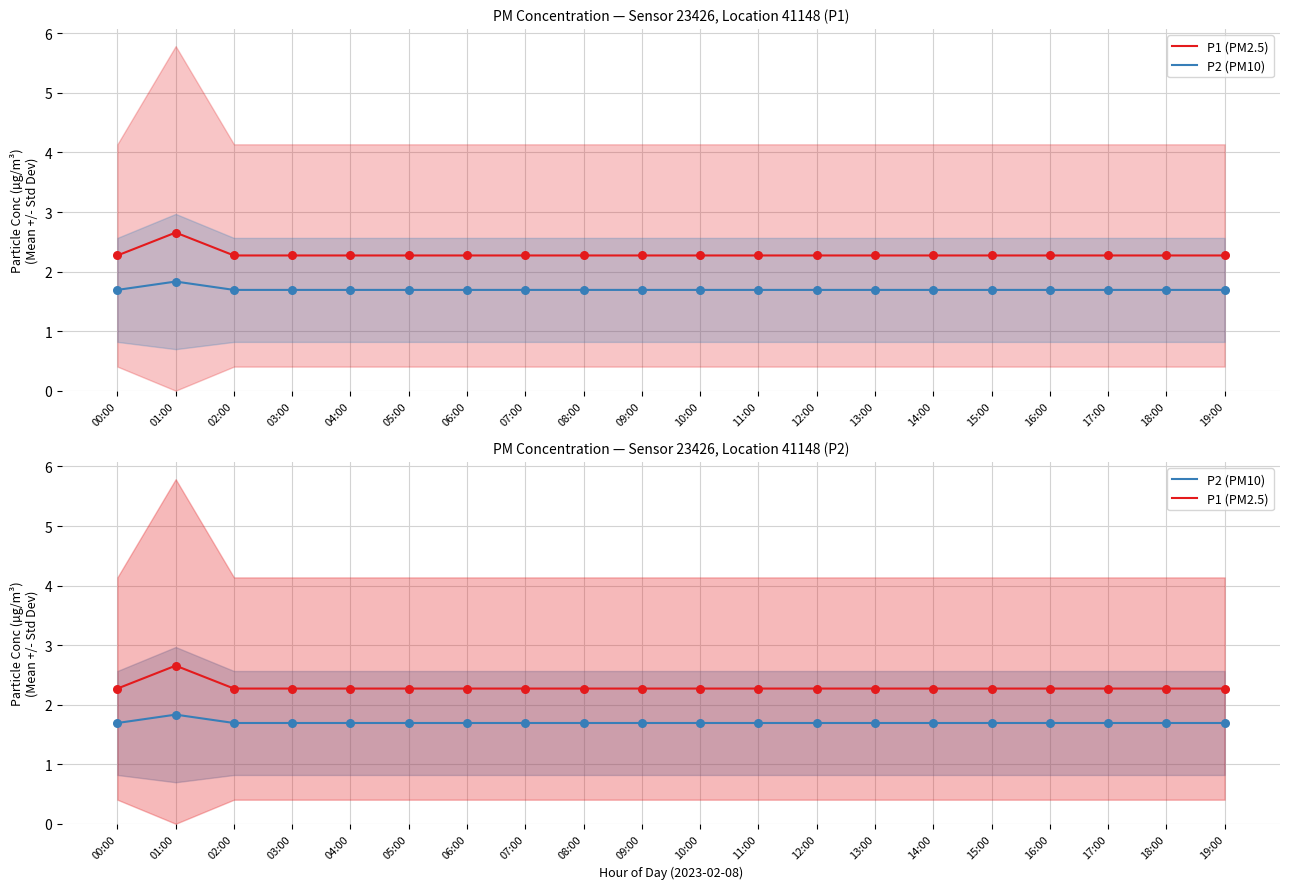

Is the value of P2 (PM10) at 07:00 greater than the value of P1 (PM2.5) at 15:00?

No